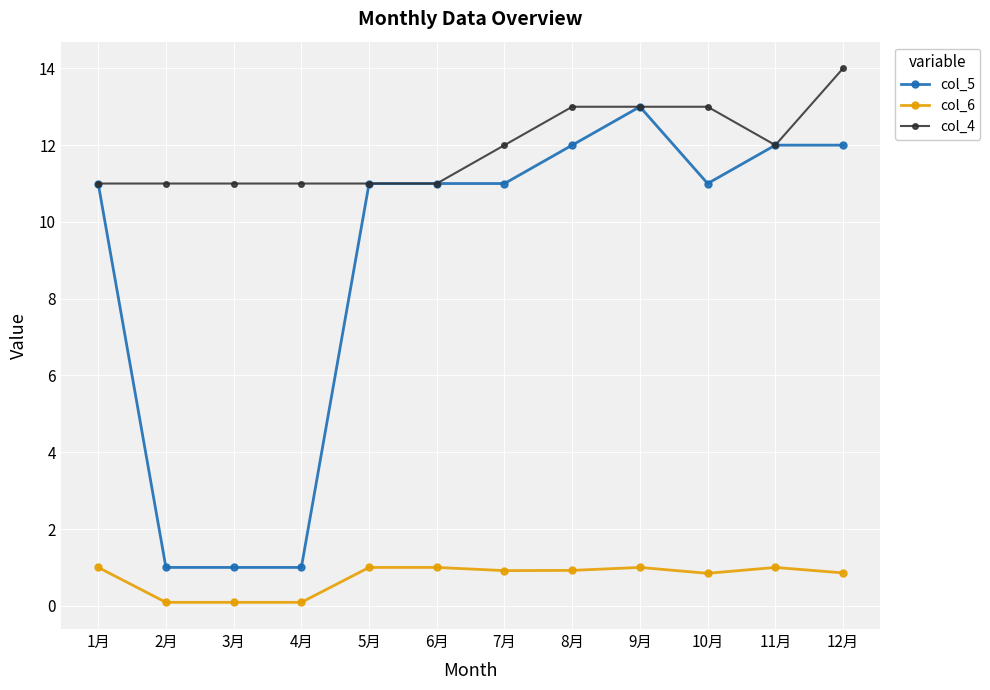

What are all the series names shown in the legend?

col_5, col_6, col_4